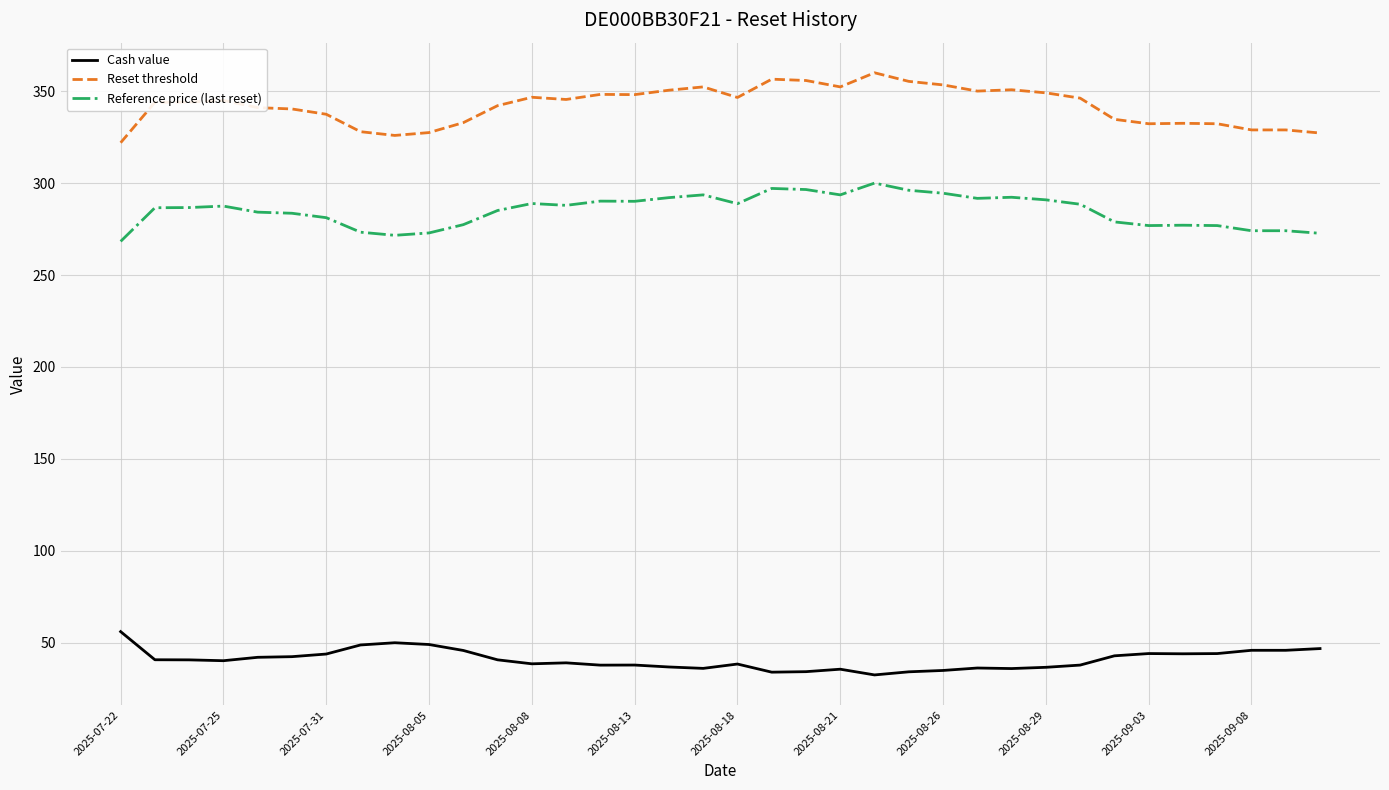

What is the maximum value for Cash value?

56.1